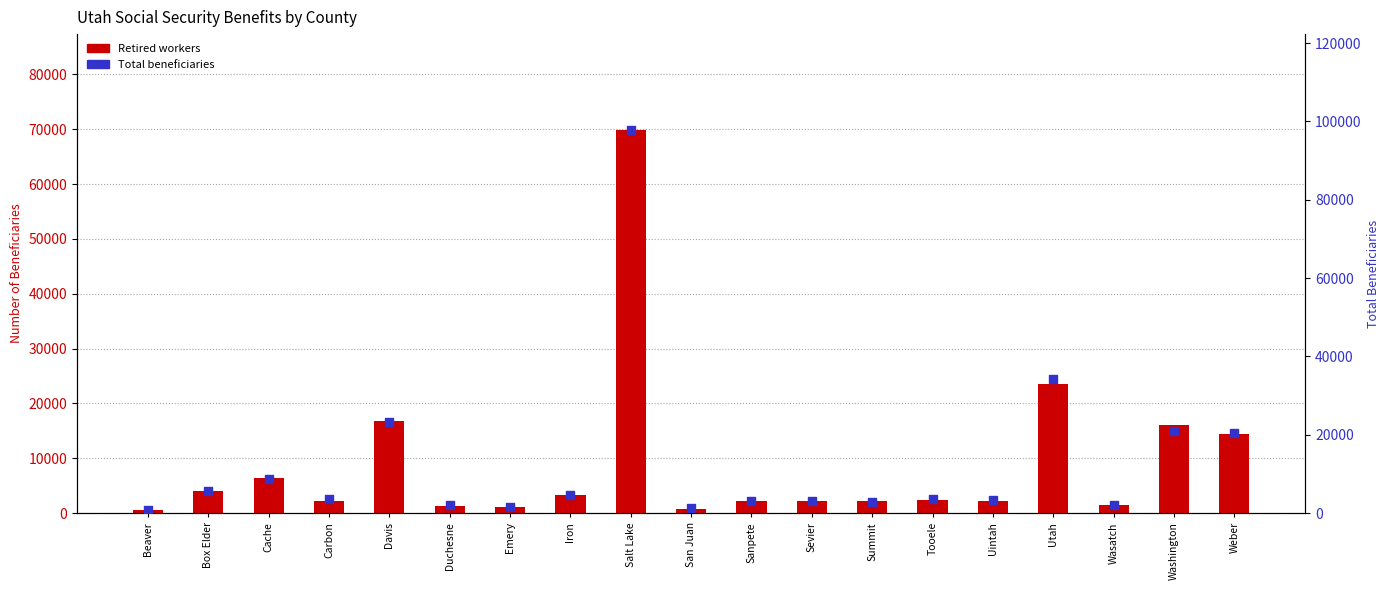

What are all the series names shown in the legend?

Retired workers, Total beneficiaries